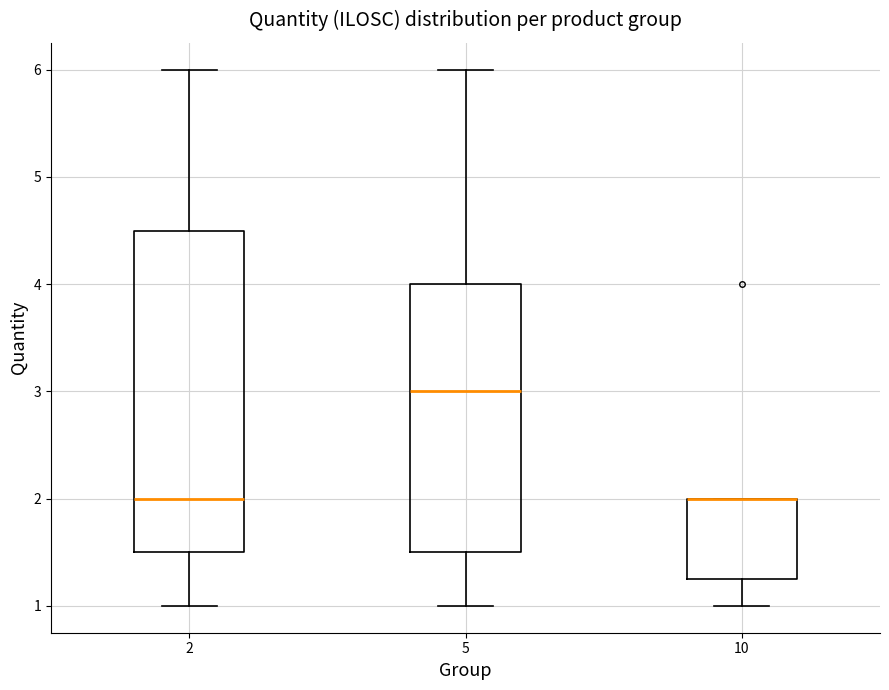

Reading left to right, transcribe this box plot: for each box, give where its median line is, the range the box spans, and where its two whiskers end, as read against the y-axis. The values are not printed on the chart, so give them approximately, as read against the axis.

2: median 2.0, box 1.5 to 4.5, whiskers 1.0 to 6.0
5: median 3.0, box 1.5 to 4.0, whiskers 1.0 to 6.0
10: median 2.0 (drawn on the box's upper edge), box 1.3 to 2.0, whiskers 1.0 to 2.0